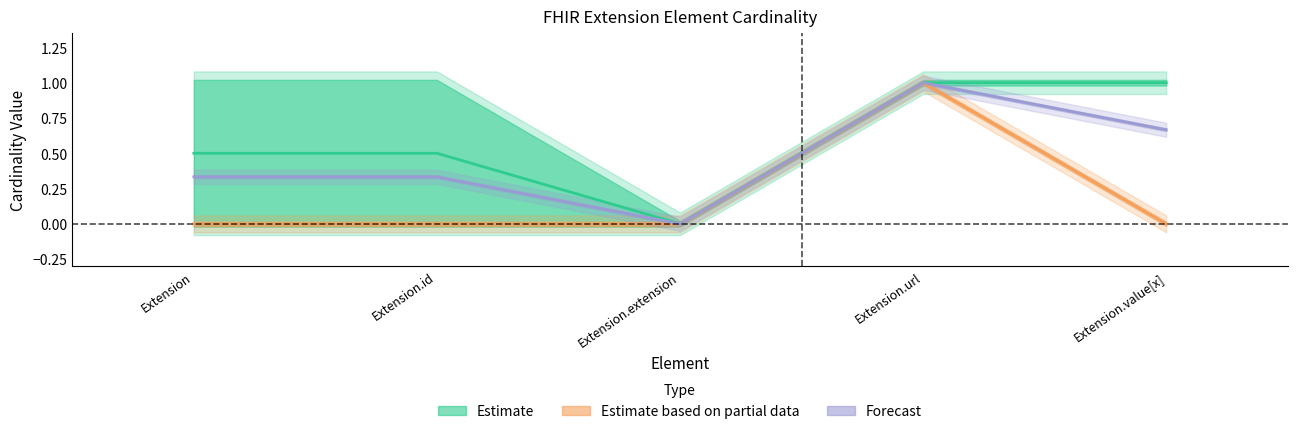

Reading left to right, list all the values displayed in this chart.

Min: 0	0	0	1	1
Max: 1	1	0	1	1
Base Min: 0	0	0	1	0